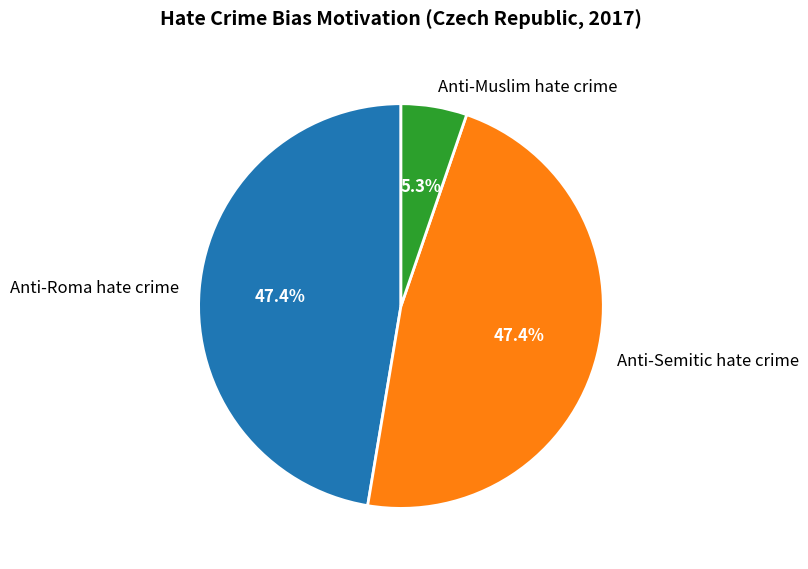

To the nearest percent, what percentage of the pie is Anti-Semitic hate crime?

47%